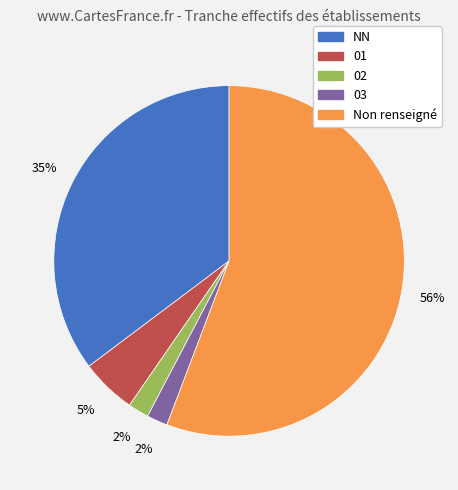

Is there a majority slice in this chart?

Yes